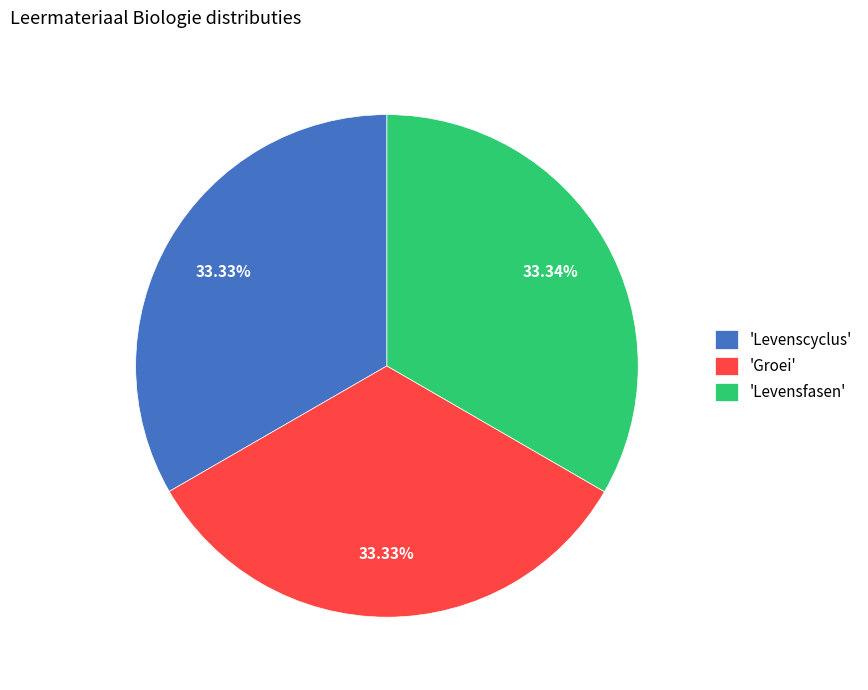

What is the ratio of the value at 'Levensfasen' to the value at 'Groei'?

1.0